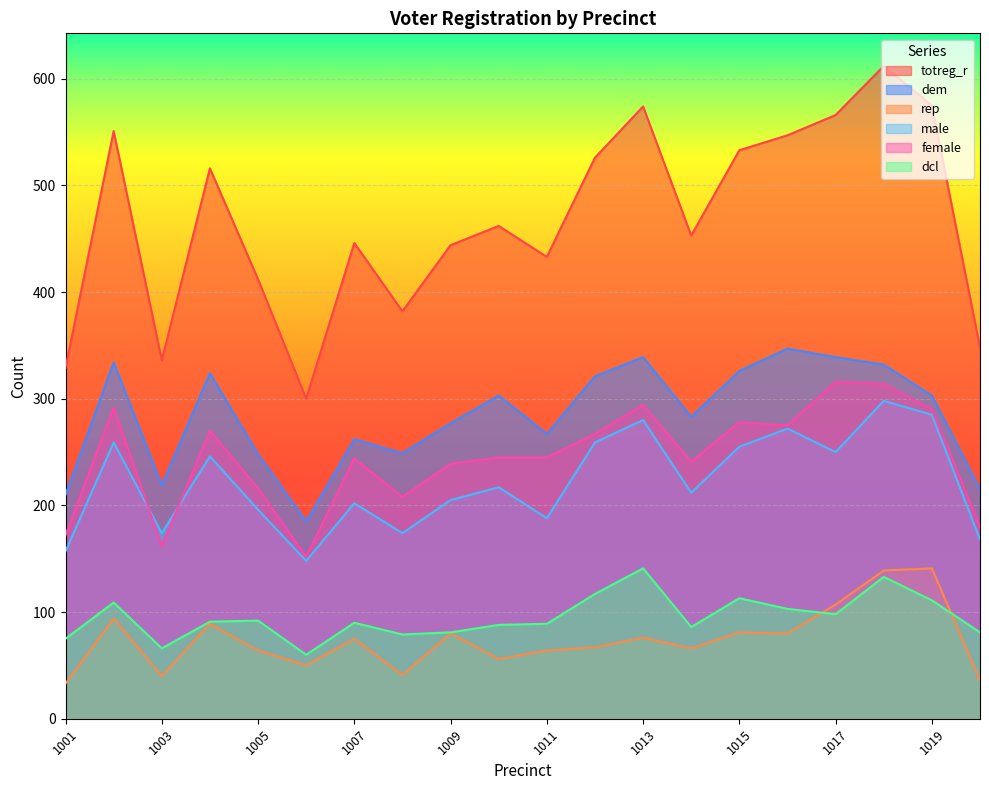

Reading right to left, extract all data points from this chart.

totreg_r: 1020=348	1019=575	1018=612	1017=566	1016=547	1015=533	1014=453	1013=574	1012=526	1011=433	1010=462	1009=444	1008=382	1007=446	1006=300	1005=412	1004=516	1003=336	1002=551	1001=329
dem: 1020=215	1019=303	1018=332	1017=339	1016=347	1015=326	1014=283	1013=339	1012=321	1011=267	1010=303	1009=277	1008=249	1007=262	1006=185	1005=248	1004=324	1003=219	1002=334	1001=210
rep: 1020=36	1019=141	1018=139	1017=107	1016=80	1015=81	1014=66	1013=76	1012=67	1011=64	1010=56	1009=80	1008=41	1007=75	1006=50	1005=64	1004=89	1003=40	1002=94	1001=33
male: 1020=168	1019=285	1018=298	1017=250	1016=272	1015=255	1014=212	1013=280	1012=259	1011=188	1010=217	1009=205	1008=174	1007=202	1006=148	1005=196	1004=246	1003=174	1002=259	1001=157
female: 1020=180	1019=290	1018=314	1017=316	1016=275	1015=278	1014=241	1013=294	1012=267	1011=245	1010=245	1009=239	1008=208	1007=244	1006=152	1005=216	1004=270	1003=162	1002=292	1001=172
dcl: 1020=81	1019=111	1018=133	1017=98	1016=103	1015=113	1014=86	1013=141	1012=117	1011=89	1010=88	1009=81	1008=79	1007=90	1006=60	1005=92	1004=91	1003=66	1002=109	1001=75